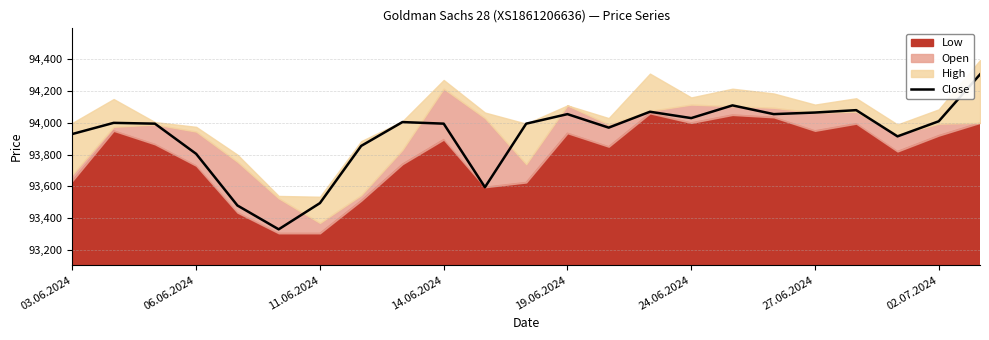

What is the lowest value of the Close series?

93330